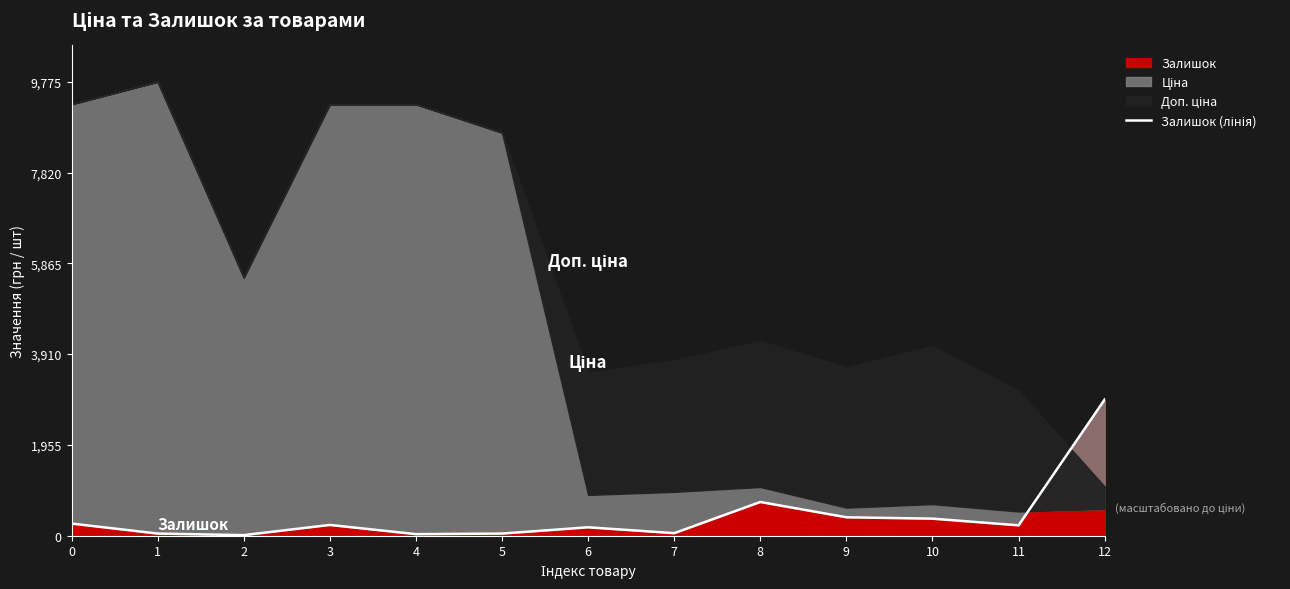

Approximately how many times larger is the value at 9 compared to 7?

7.2